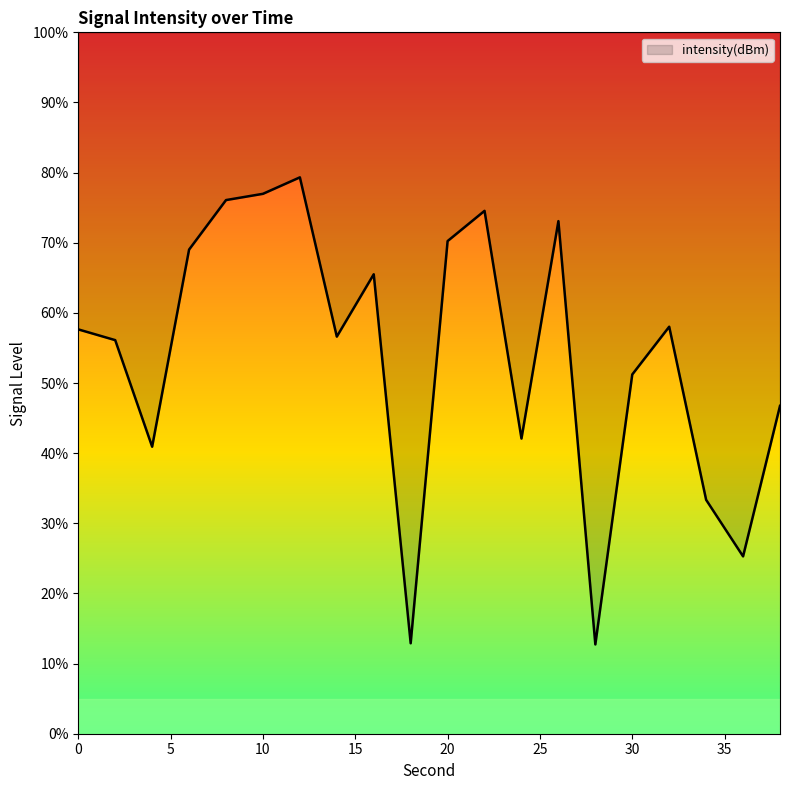

Is this an area chart (filled region under the line)?

Yes